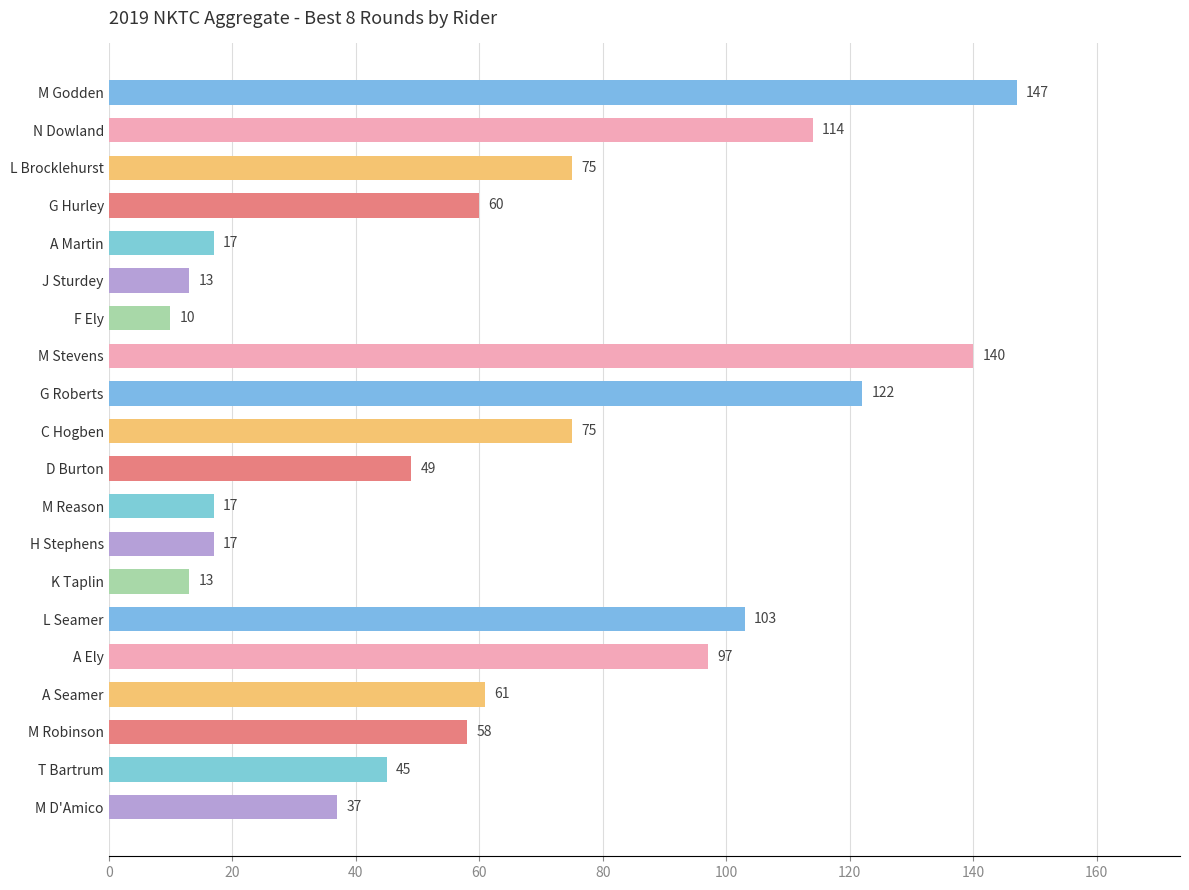

What is the average value?

64